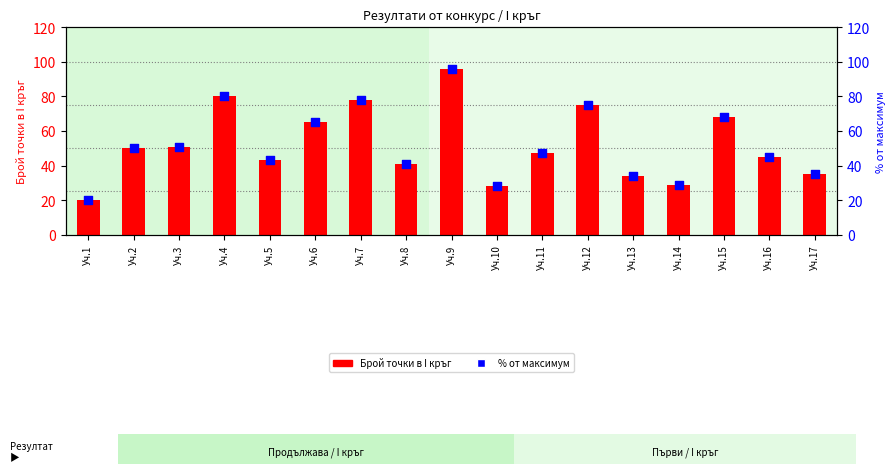

Which series reaches the maximum Y coordinate?

Брой точки в I кръг